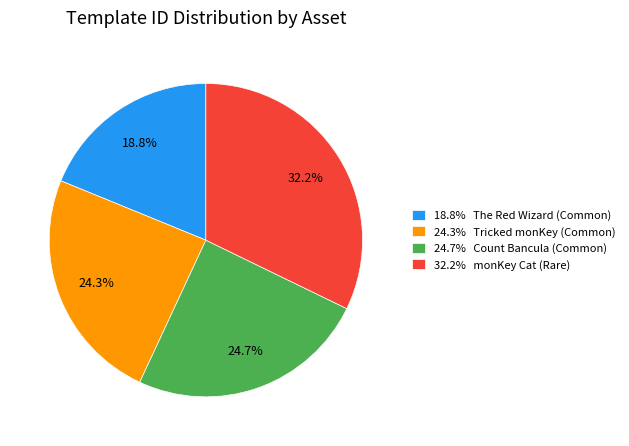

Does 18.8% The Red Wizard (Common) represent more than half of the total?

No